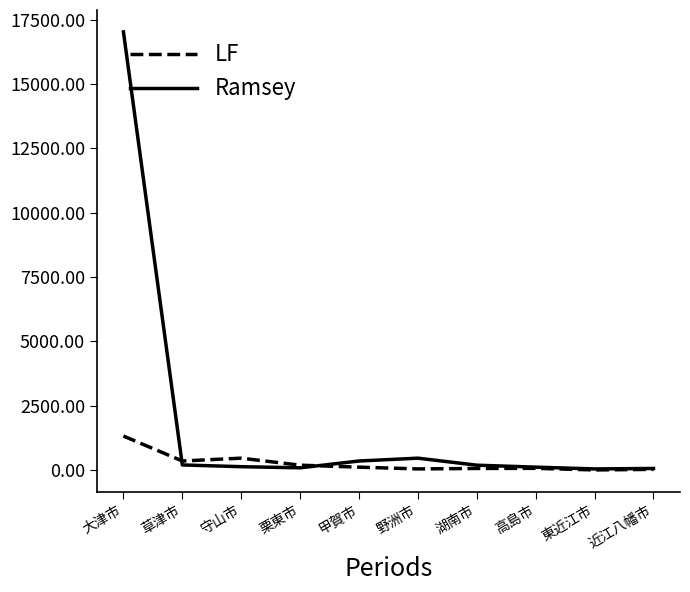

What is the maximum value for Ramsey?

17030